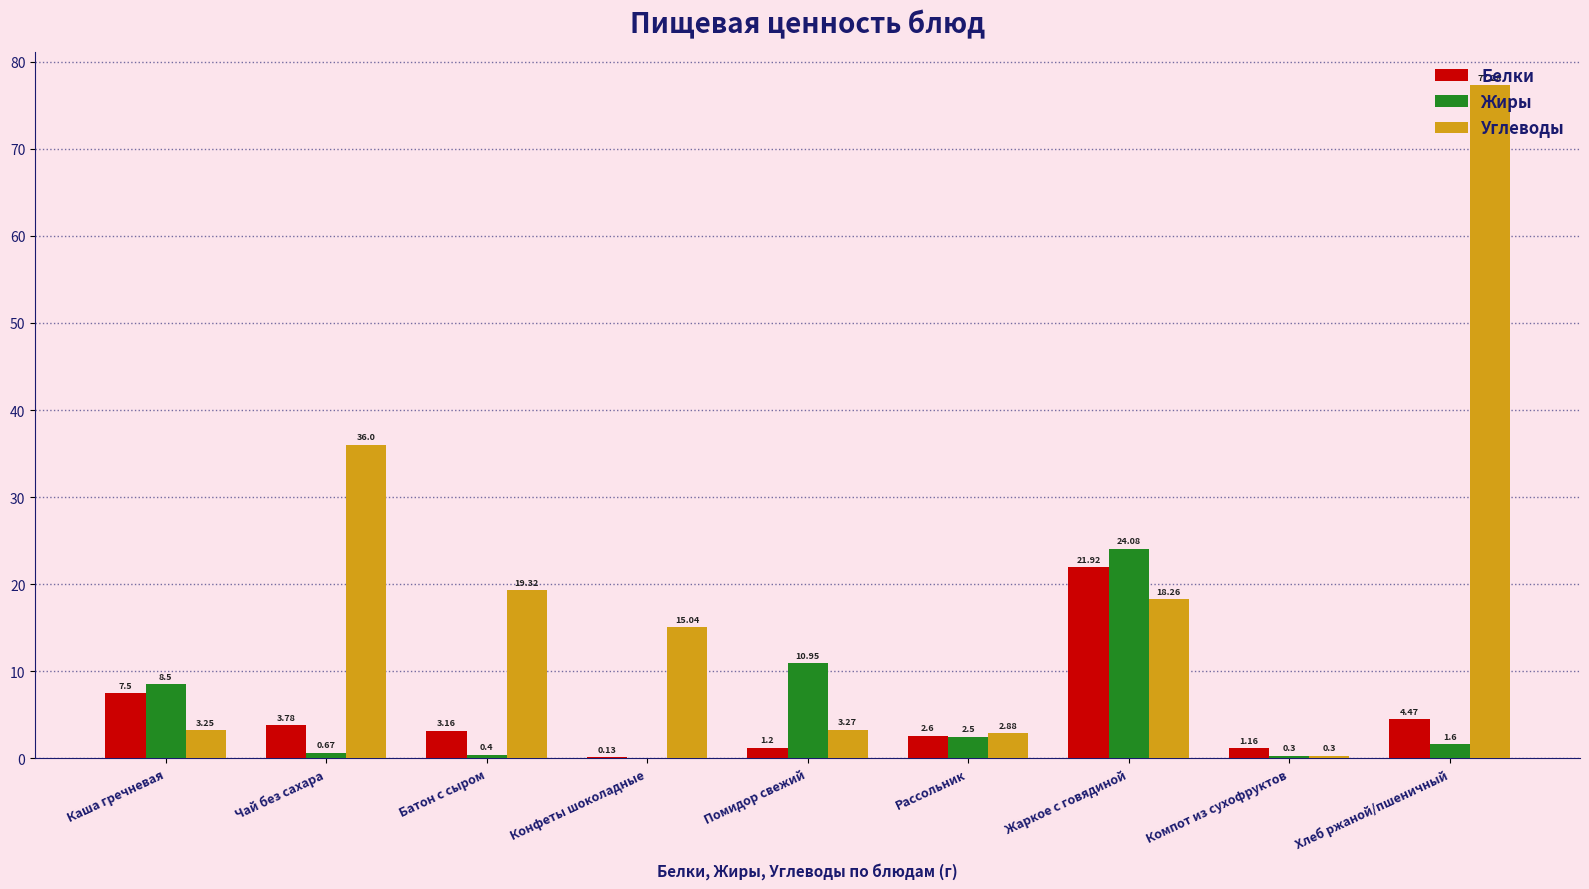

Is it true that Углеводы equals 15.0 at Конфеты шоколадные?

True